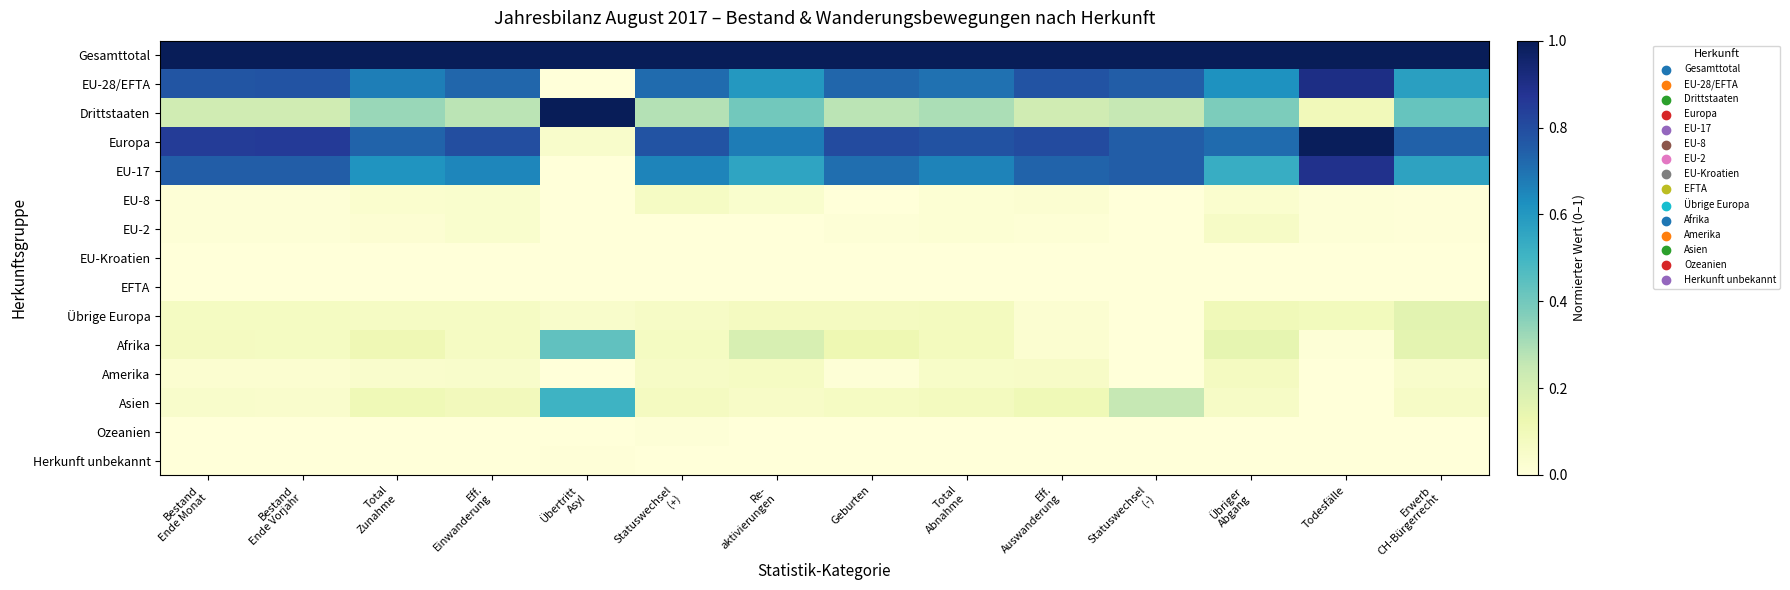

Rank the series by their maximum value, from highest to lowest.

Gesamttotal, Drittstaaten, Europa, EU-28/EFTA, EU-17, Asien, Afrika, Übrige Europa, Amerika, EU-8, EU-2, Ozeanien, Herkunft unbekannt, EFTA, EU-Kroatien